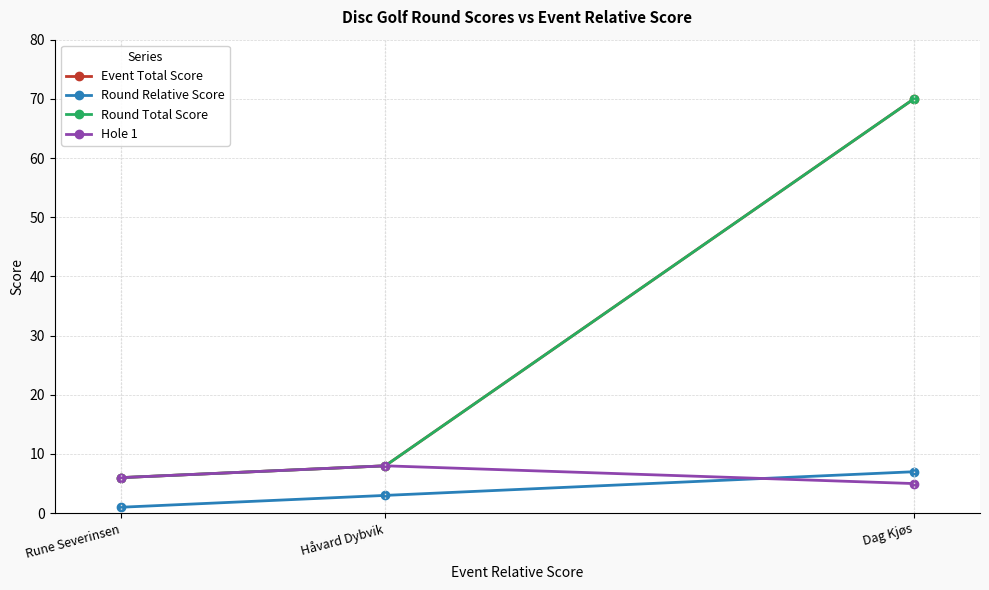

What is the minimum value for Hole 1?

5